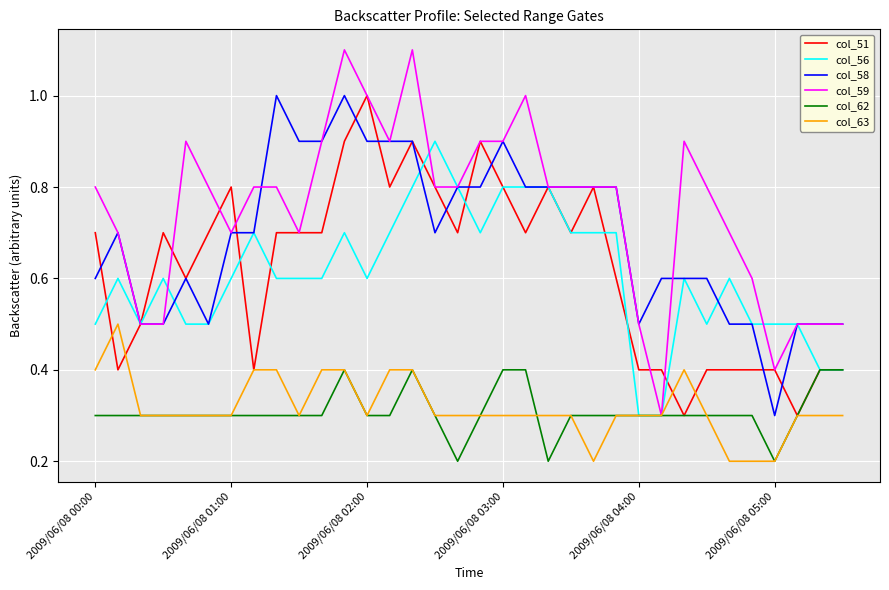

True or false: col_51 has more than 1 interior local peaks.

True